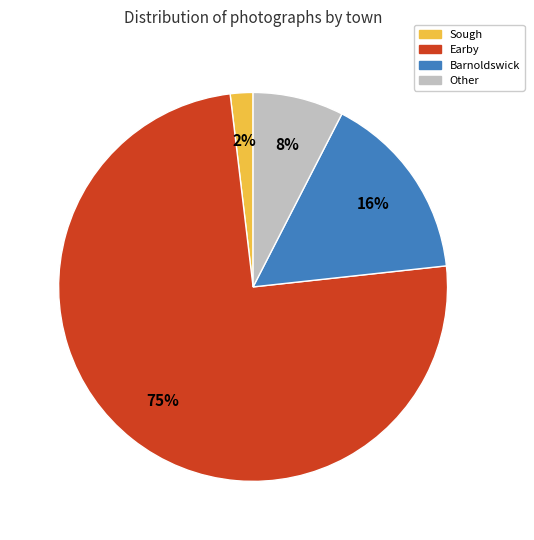

To the nearest percent, what percentage of the pie is Other?

8%